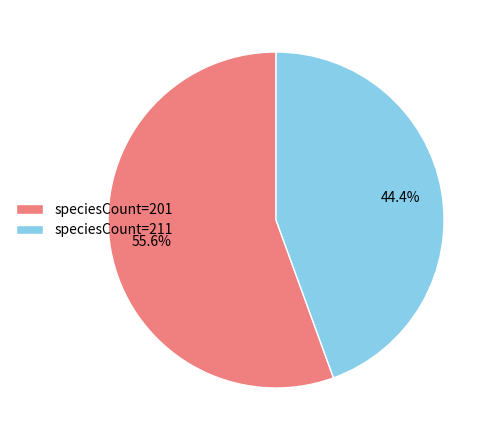

Is there any slice that represents more than half of the pie?

Yes